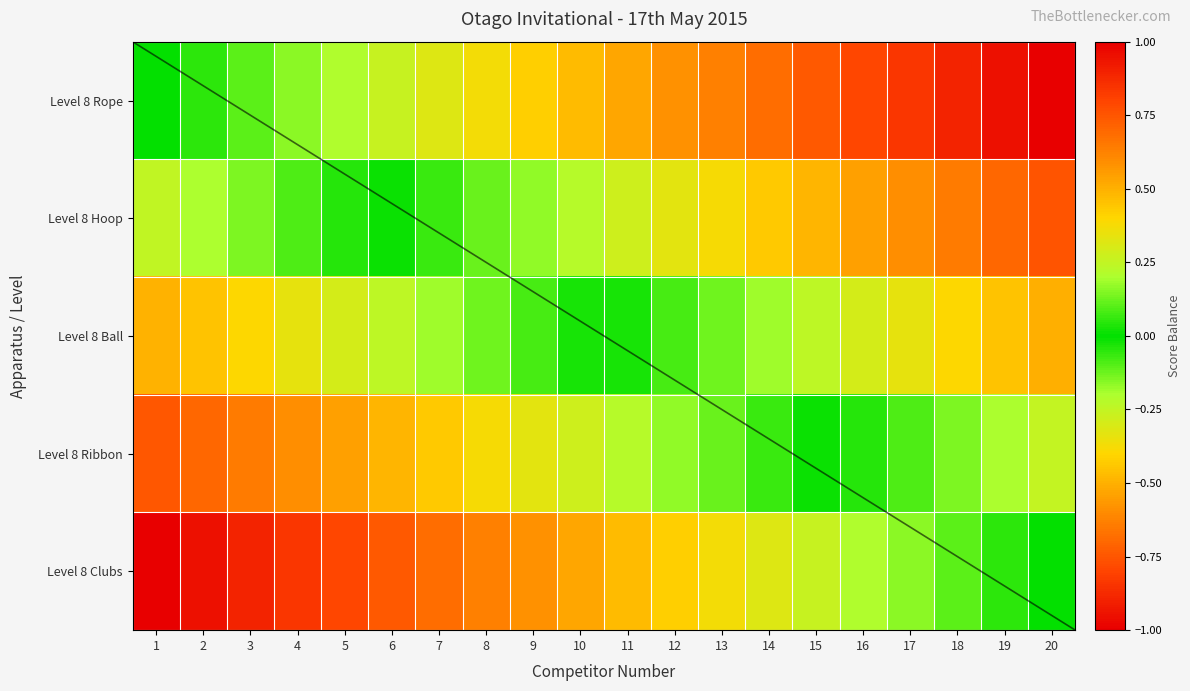

Rank the series by their average value, from highest to lowest.

Level 8 Rope, Level 8 Hoop, Level 8 Ball, Level 8 Ribbon, Level 8 Clubs